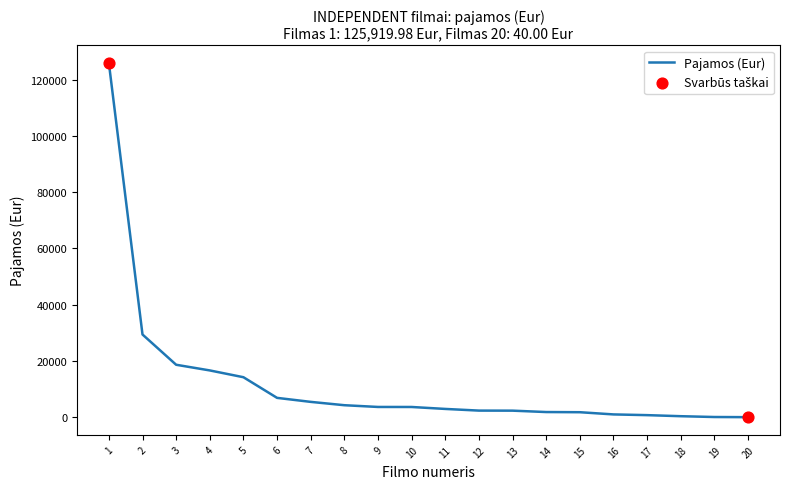

Between 5 and 8, which is larger?

5